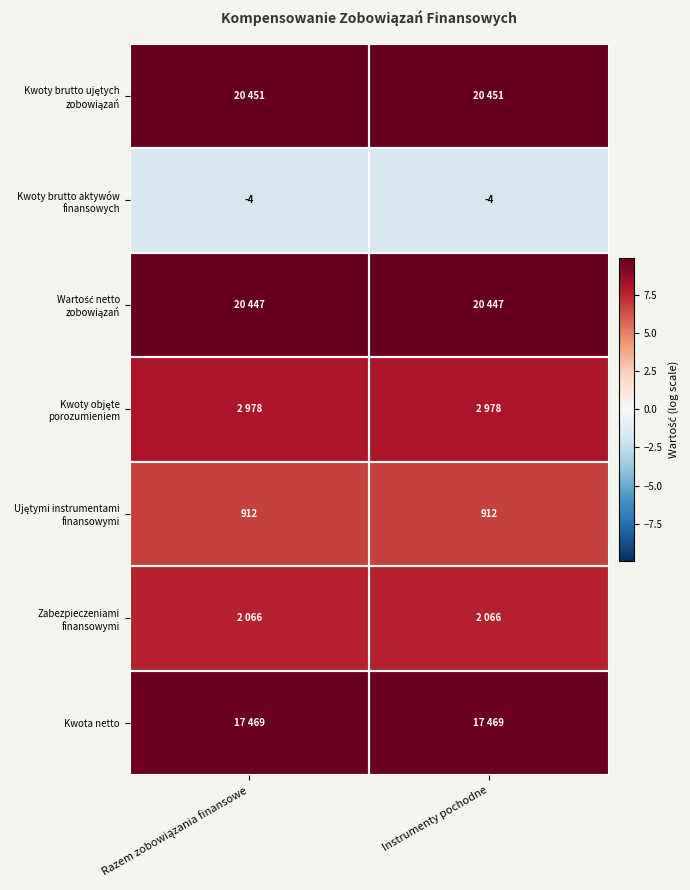

The Wartość netto zobowiązań series shows 14.8 at Razem zobowiązania finansowe. True or false?

False